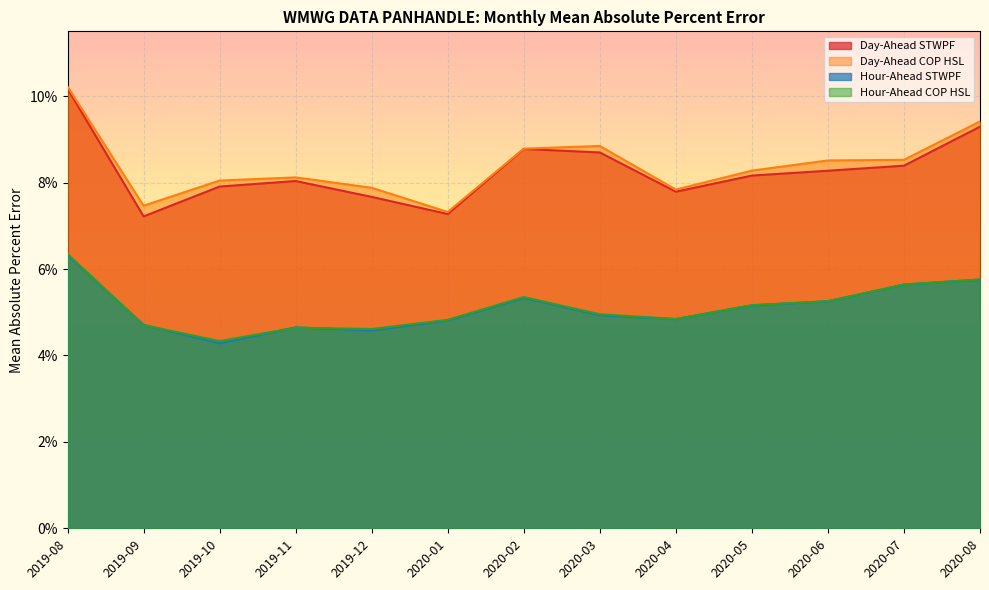

What are all the series names shown in the legend?

Day-Ahead STWPF, Day-Ahead COP HSL, Hour-Ahead STWPF, Hour-Ahead COP HSL